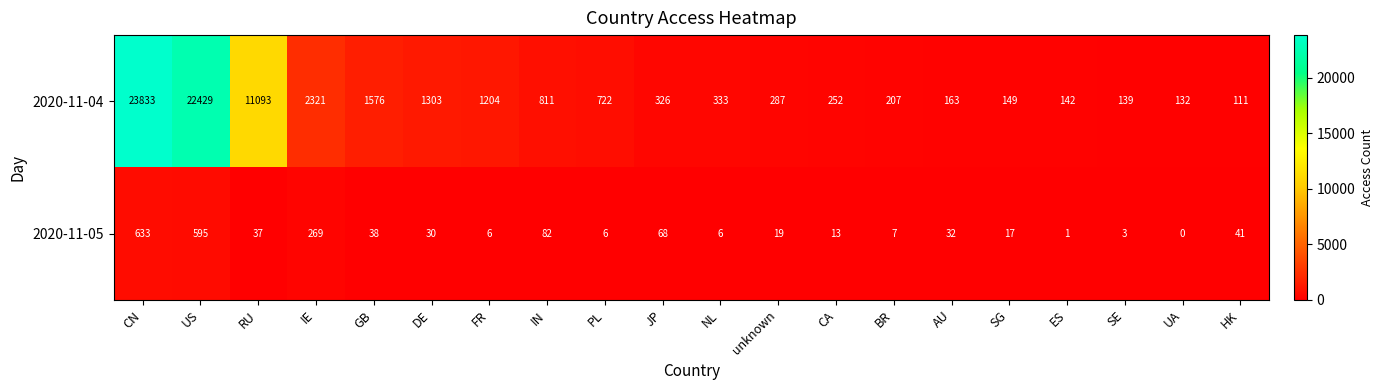

What is the maximum value shown in the chart?

23833